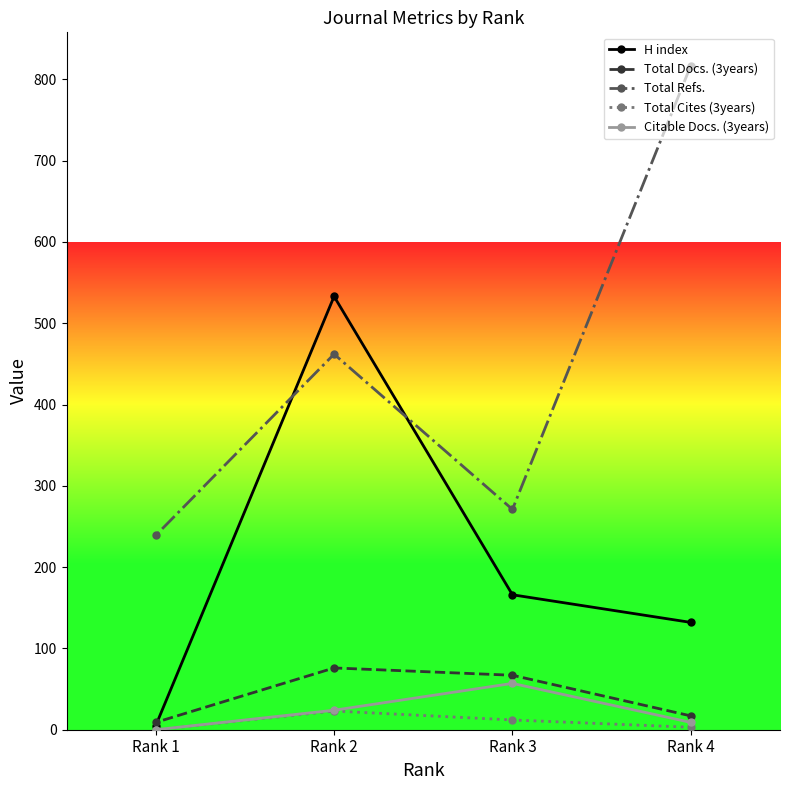

True or false: H index and Citable Docs. (3years) cross at least once.

False